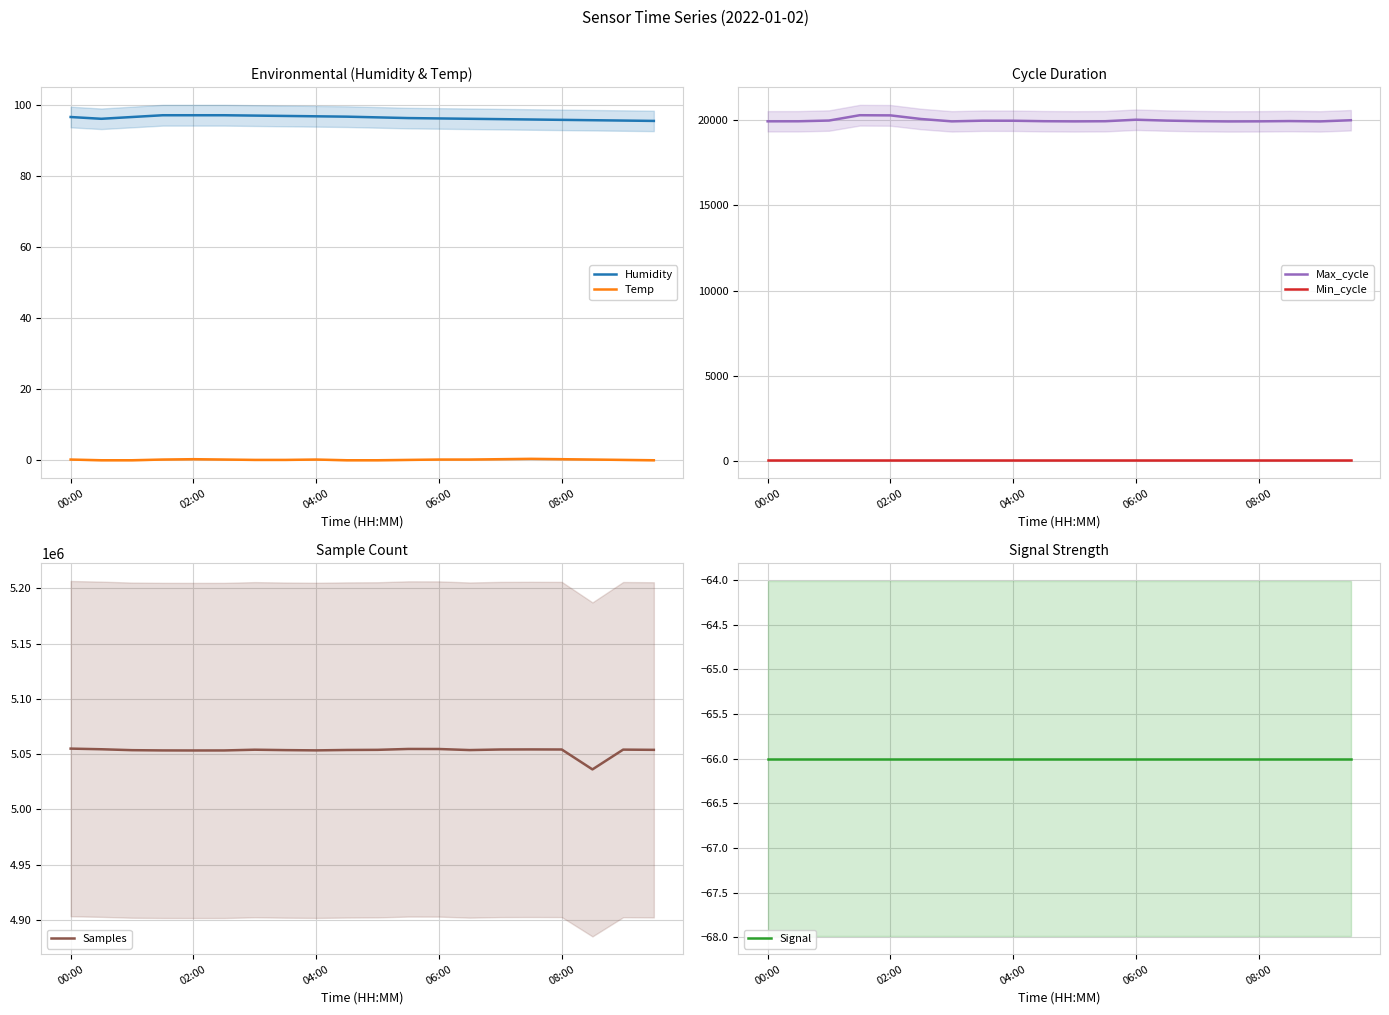

What is the lowest value of the Max_cycle series?

19936